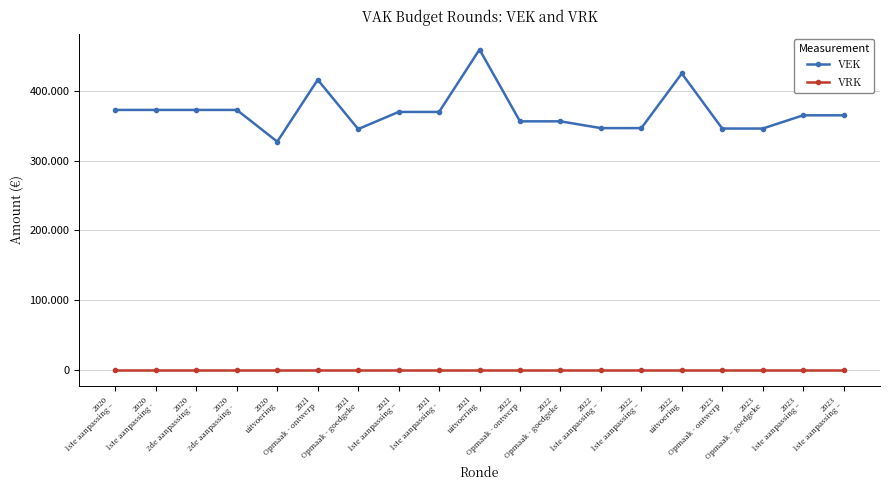

Where is VEK nearest to the value 393307?

2020
1ste aanpassing –